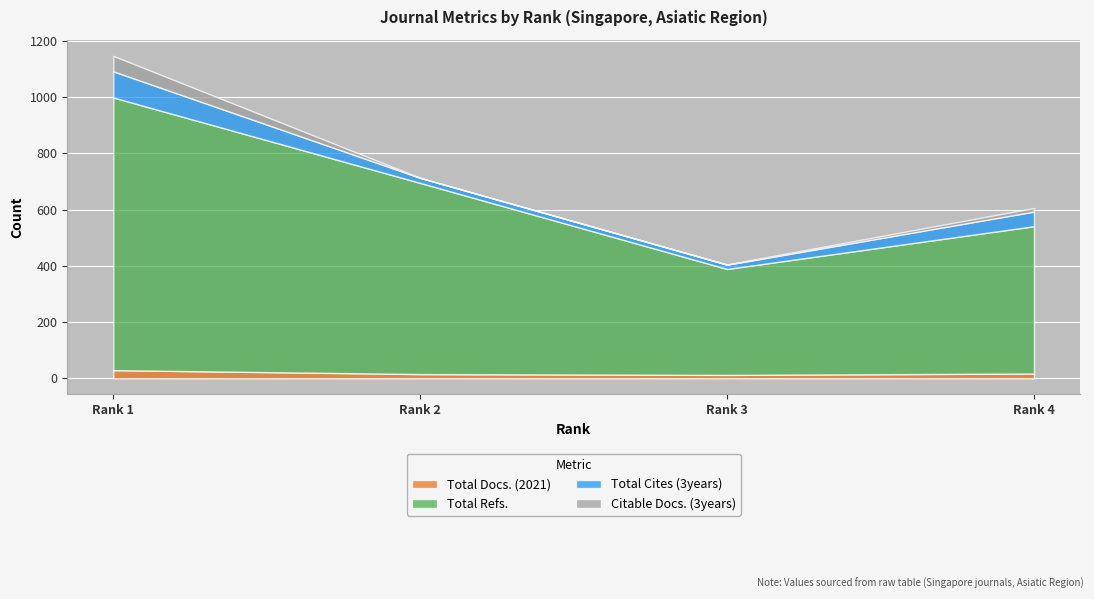

At how many categories does at least one series exceed 600?

2